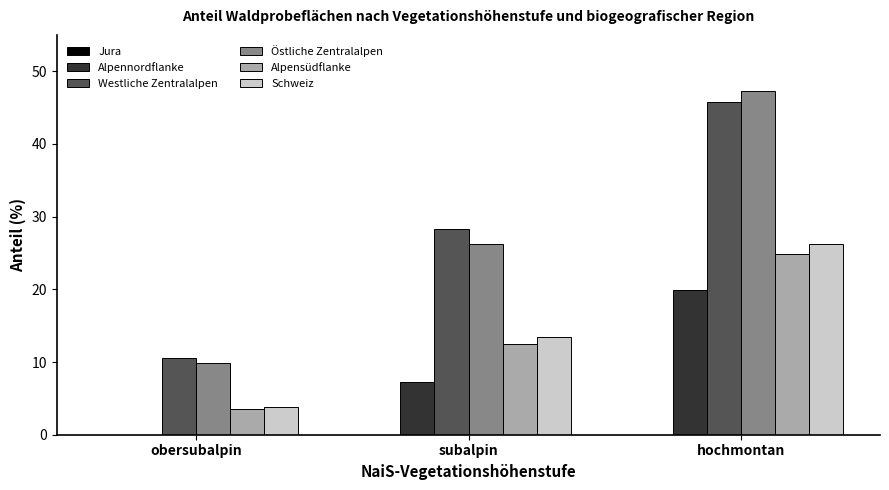

Which series has the widest spread of values?

Östliche Zentralalpen